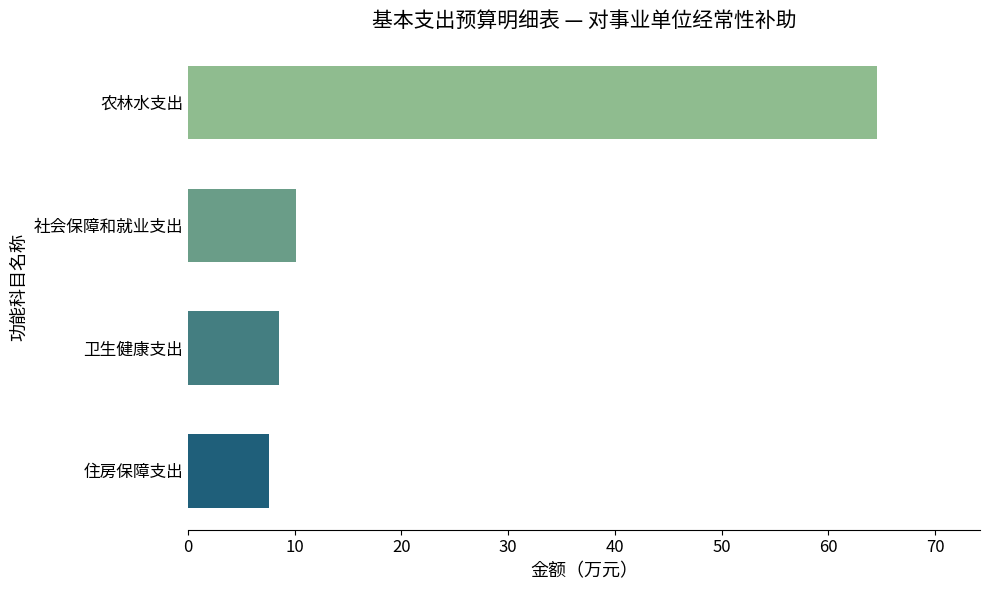

Rank the categories by value from highest to lowest.

农林水支出, 社会保障和就业支出, 卫生健康支出, 住房保障支出